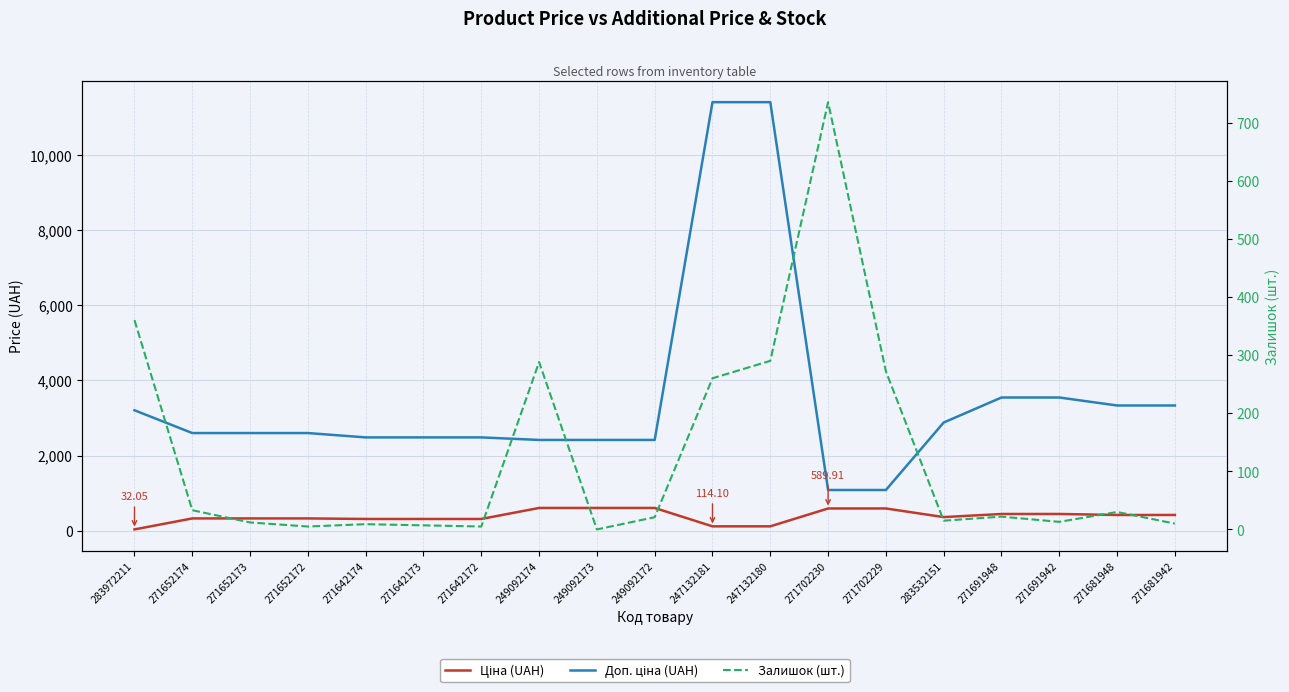

The value of Доп. ціна (UAH) at 271681948 is 1811.5. True or false?

False